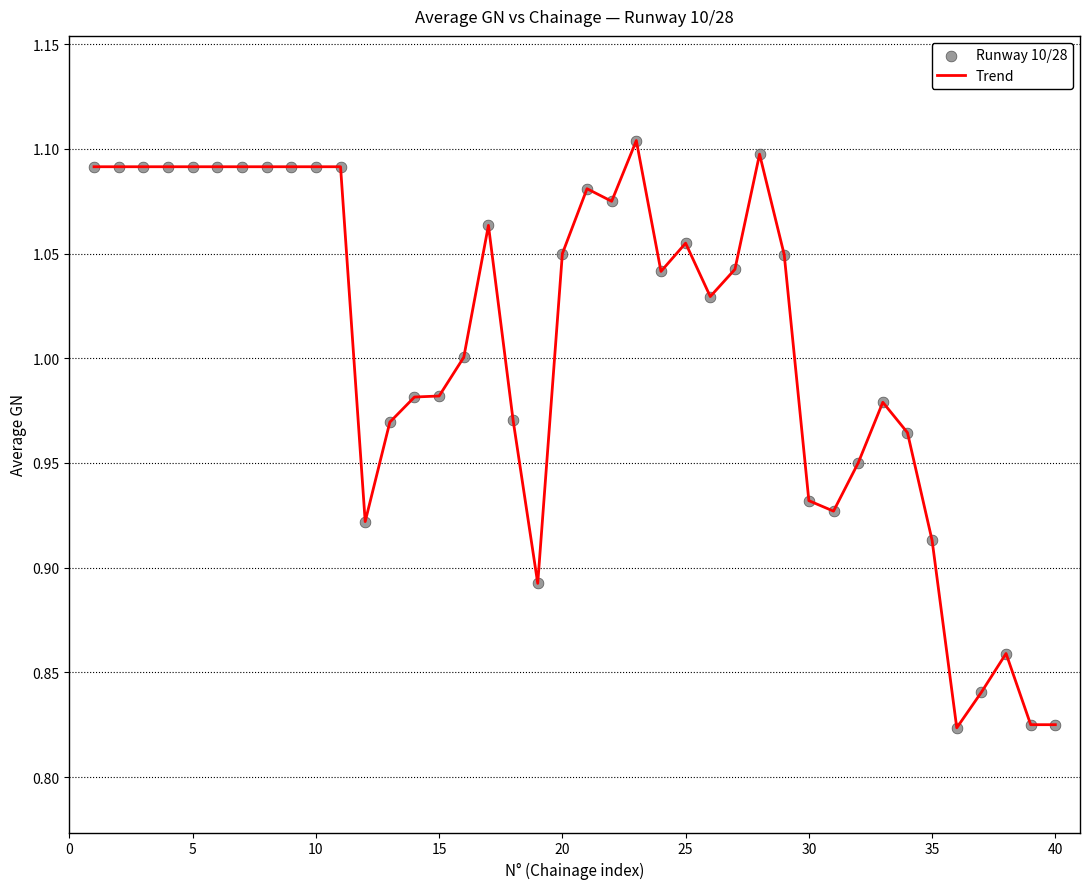

What is the difference between the maximum and minimum values?

0.3